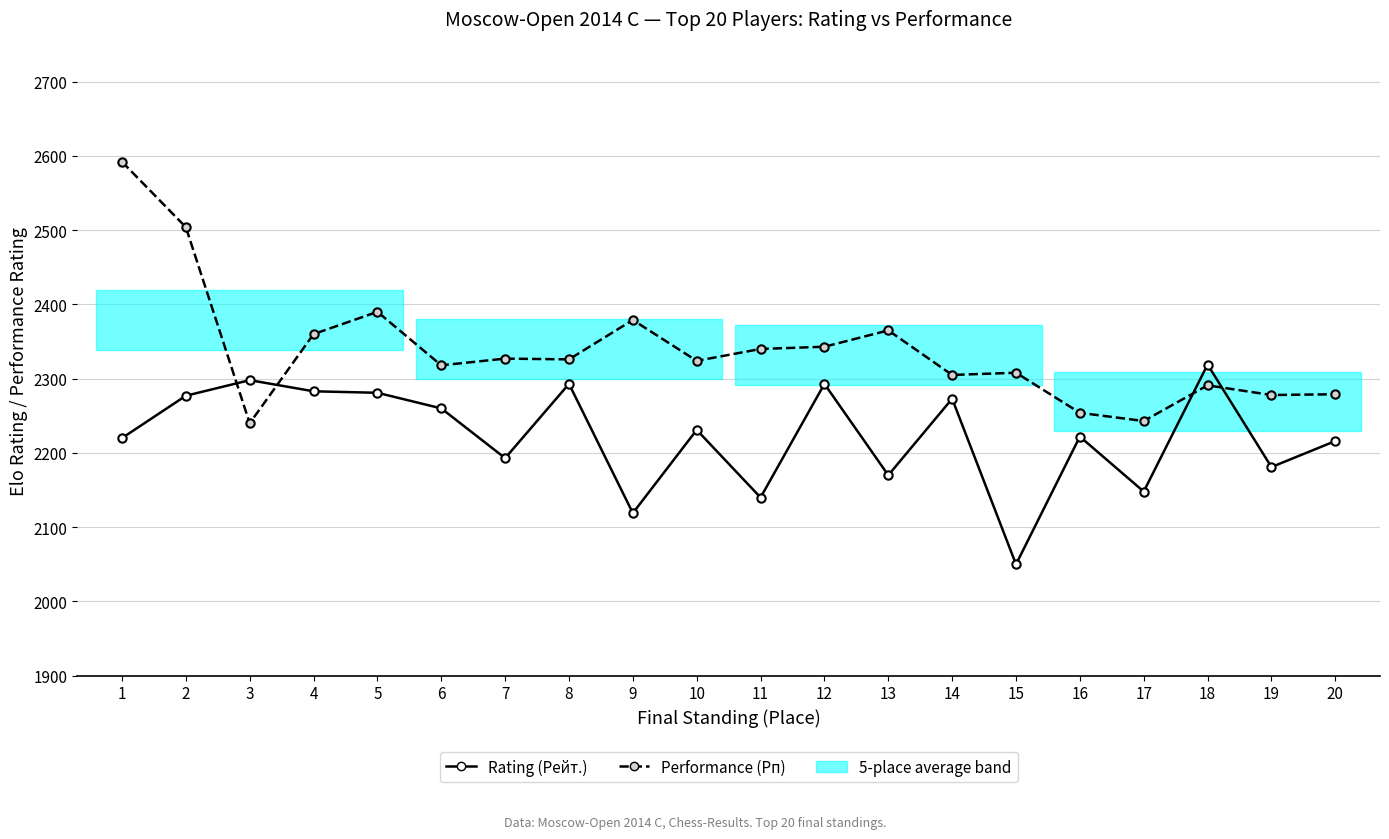

At which category is the sum across all series the highest?

1